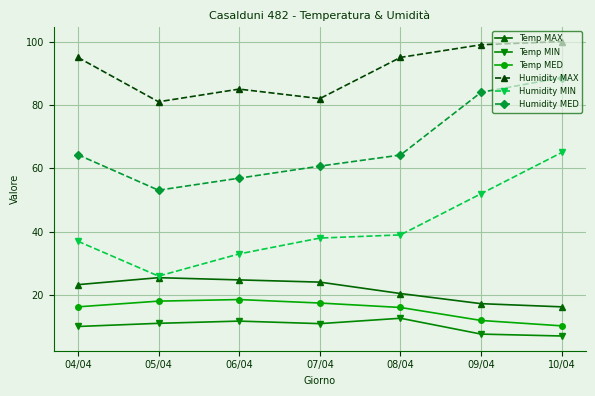

True or false: Temp MIN and Temp MAX cross at least once.

False